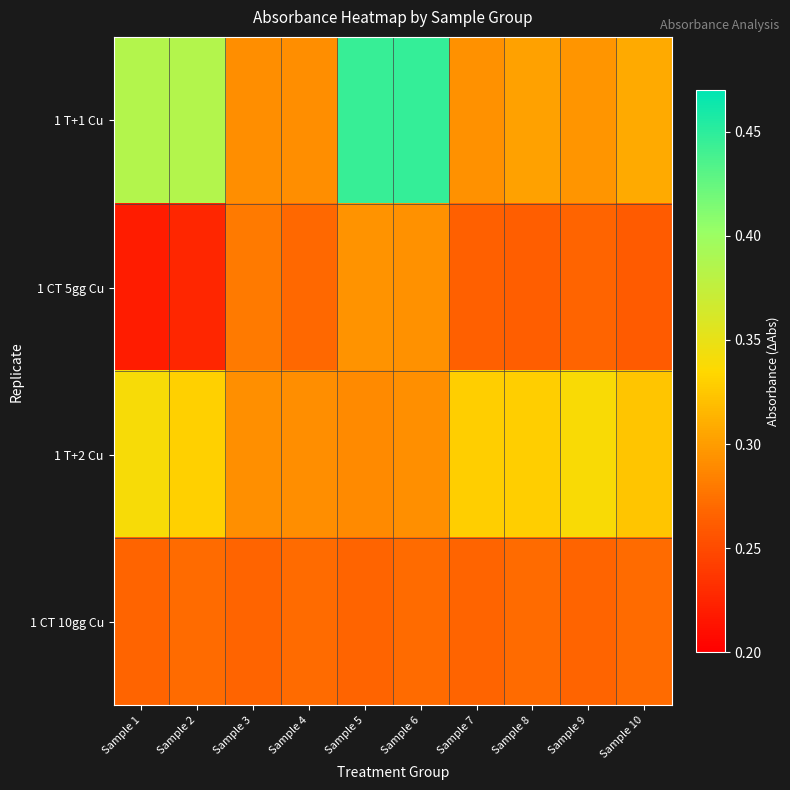

Reading left to right, transcribe all the data shown in this chart.

1 T+1 Cu: Sample 1=0.4	Sample 2=0.4	Sample 3=0.3	Sample 4=0.3	Sample 5=0.4	Sample 6=0.4	Sample 7=0.3	Sample 8=0.3	Sample 9=0.3	Sample 10=0.3
1 CT 5gg Cu: Sample 1=0.2	Sample 2=0.2	Sample 3=0.3	Sample 4=0.3	Sample 5=0.3	Sample 6=0.3	Sample 7=0.3	Sample 8=0.3	Sample 9=0.3	Sample 10=0.3
1 T+2 Cu: Sample 1=0.3	Sample 2=0.3	Sample 3=0.3	Sample 4=0.3	Sample 5=0.3	Sample 6=0.3	Sample 7=0.3	Sample 8=0.3	Sample 9=0.3	Sample 10=0.3
1 CT 10gg Cu: Sample 1=0.3	Sample 2=0.3	Sample 3=0.3	Sample 4=0.3	Sample 5=0.3	Sample 6=0.3	Sample 7=0.3	Sample 8=0.3	Sample 9=0.3	Sample 10=0.3